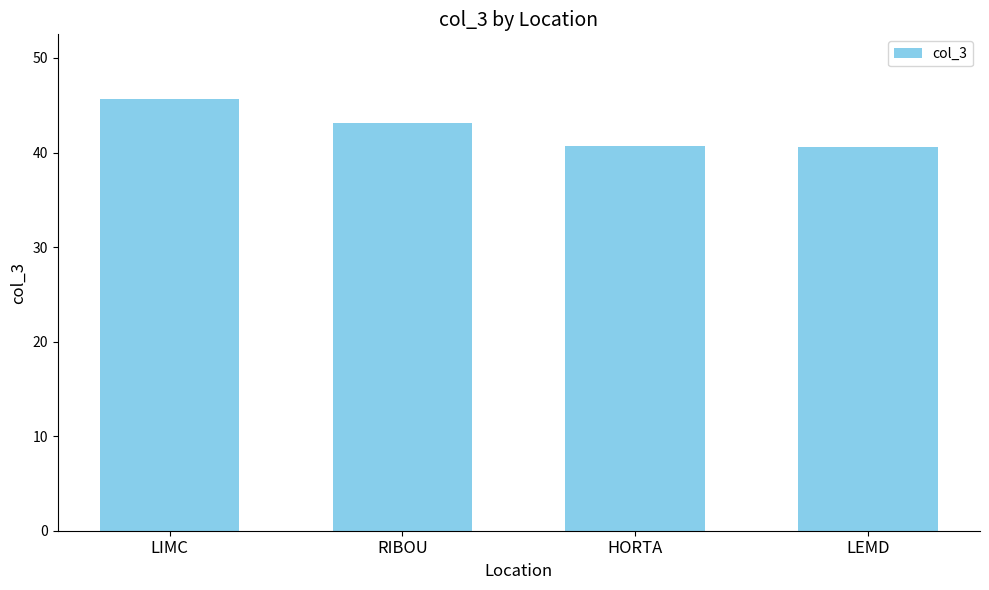

Approximately how many times larger is the value at LEMD compared to LIMC?

0.9